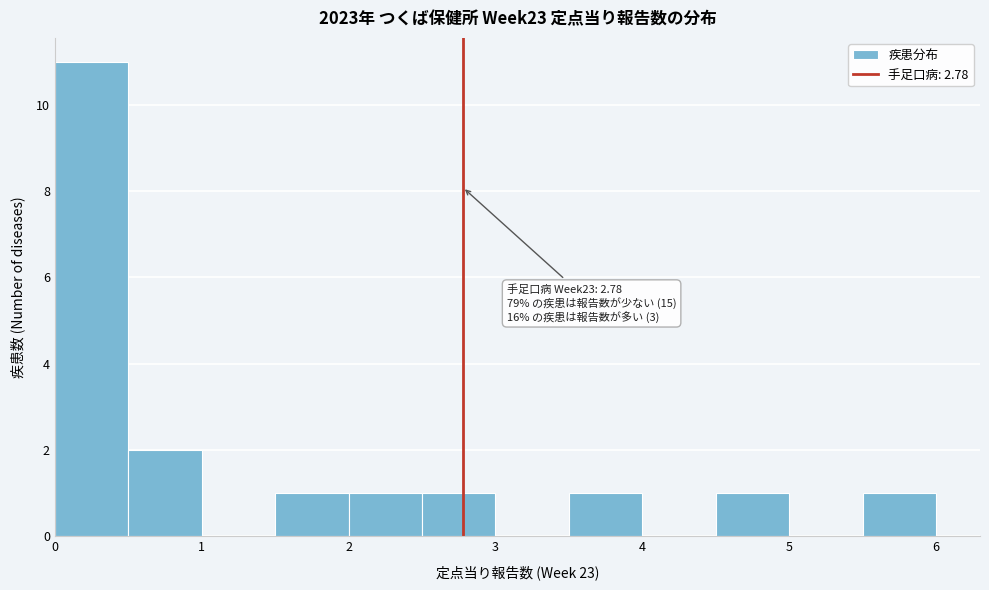

Over which range of the x-axis is the bar tallest?

0.0 to 0.5